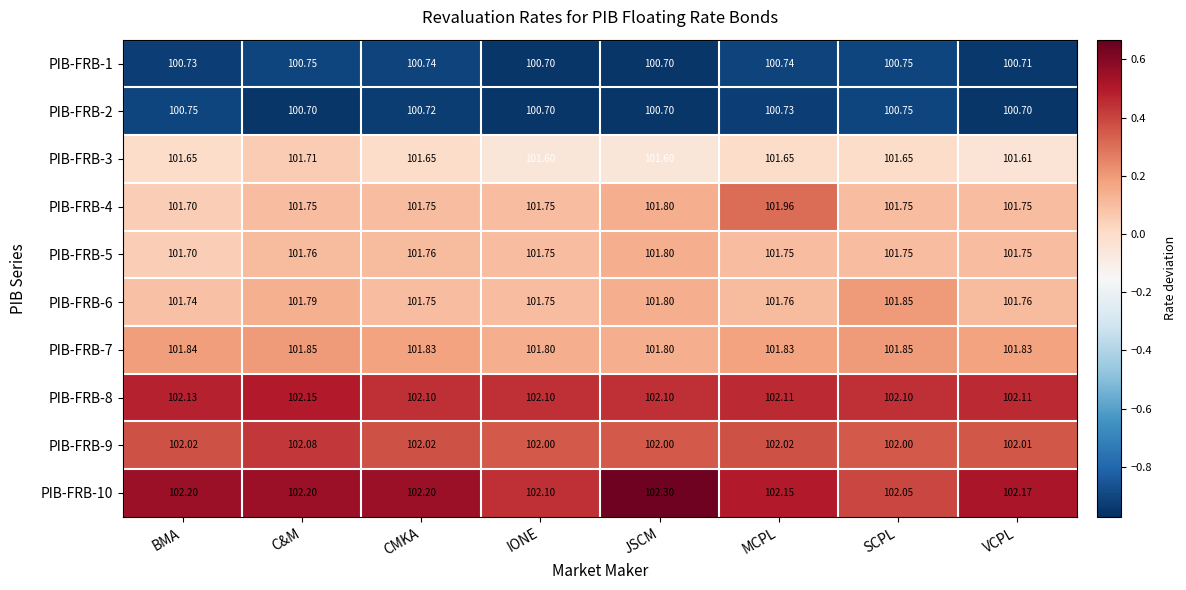

At which label is PIB-FRB-4 closest to 101?

BMA